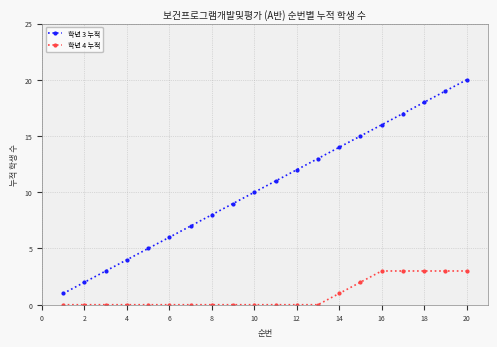

What is the maximum value shown in the chart?

20